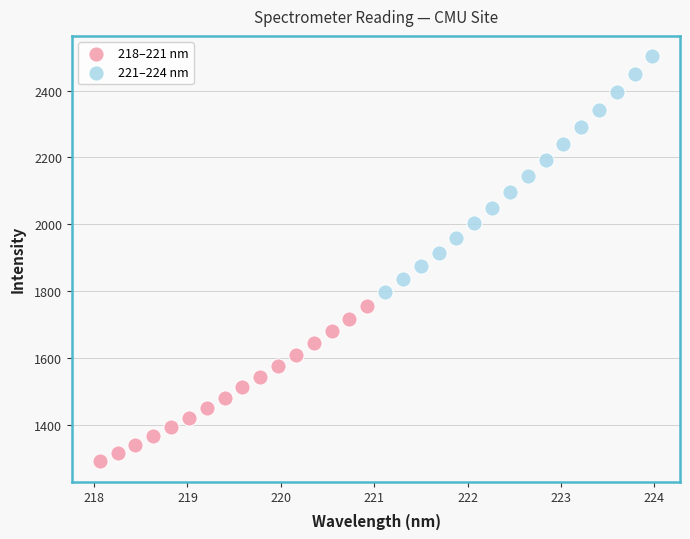

Which series has the largest Y range (max minus min)?

221–224 nm